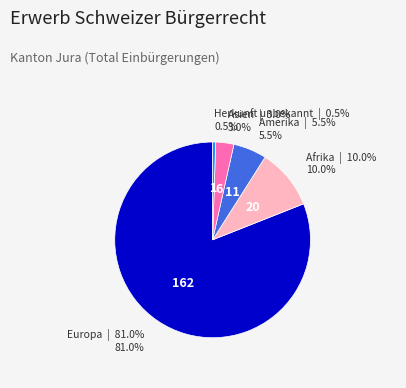

Between Afrika and Asien, which is larger?

Afrika